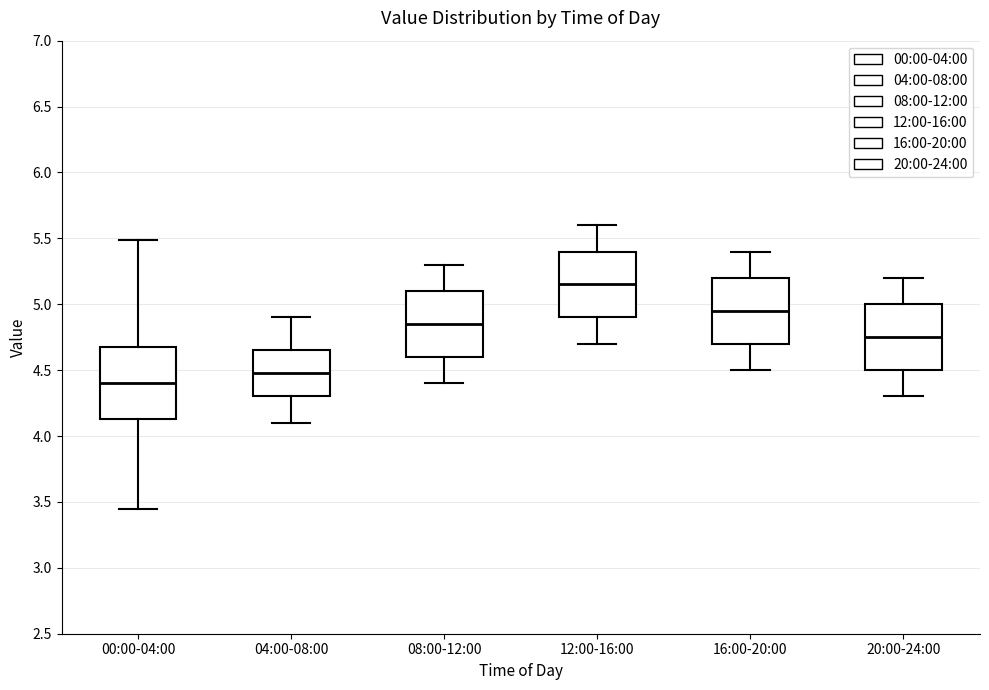

Where does the median line of the box for 16:00-20:00 sit on the y-axis? The values are not printed on the chart, so give them approximately, as read against the axis.

4.95